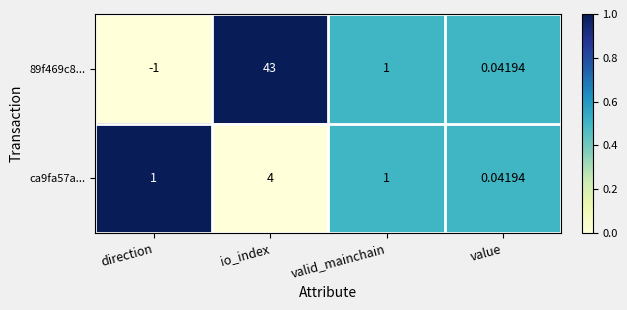

List the labels in order of 89f469c8... value, smallest first.

direction, value, valid_mainchain, io_index